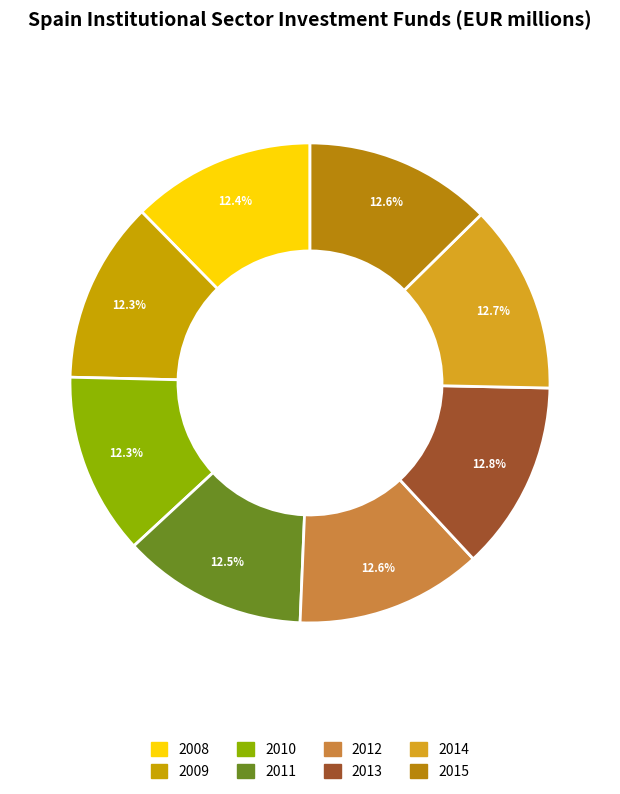

To the nearest percent, what is the combined percentage of 2011 and 2014?

25%